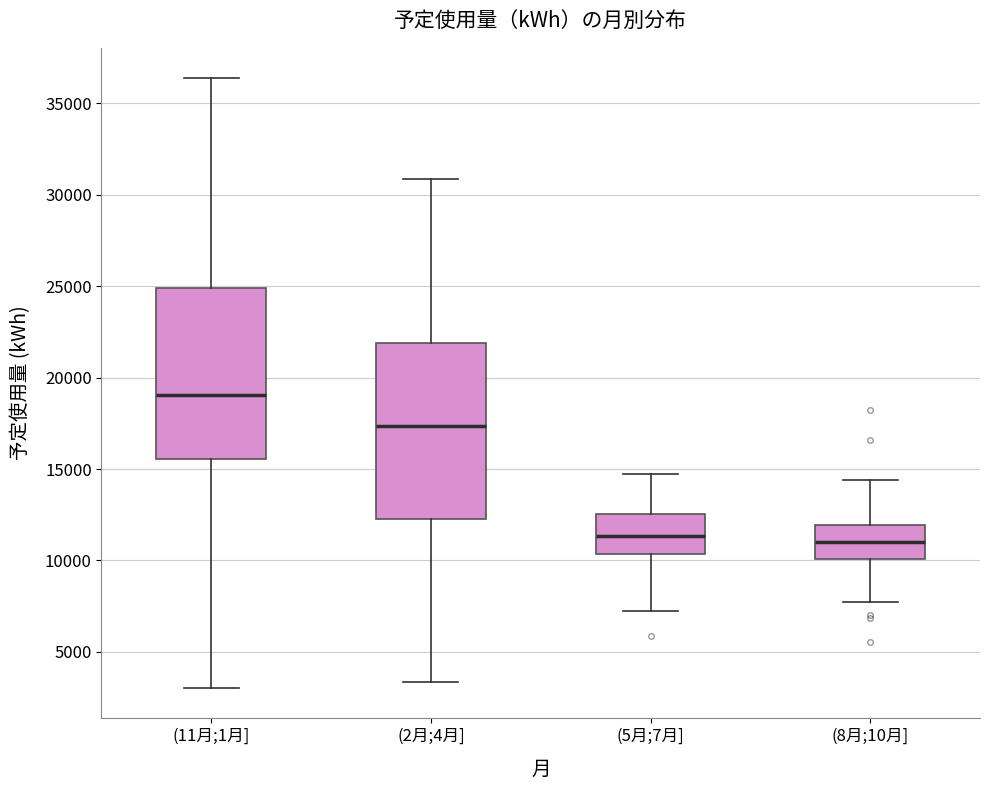

Reading left to right, transcribe this box plot: for each box, give where its median line is, the range the box spans, and where its two whiskers end, as read against the y-axis. The values are not printed on the chart, so give them approximately, as read against the axis.

(11月;1月]: median 19000, box 15500 to 25000, whiskers 3000 to 36500
(2月;4月]: median 17500, box 12500 to 22000, whiskers 3500 to 31000
(5月;7月]: median 11500, box 10500 to 12500, whiskers 7000 to 14500
(8月;10月]: median 11000, box 10000 to 12000, whiskers 7500 to 14500